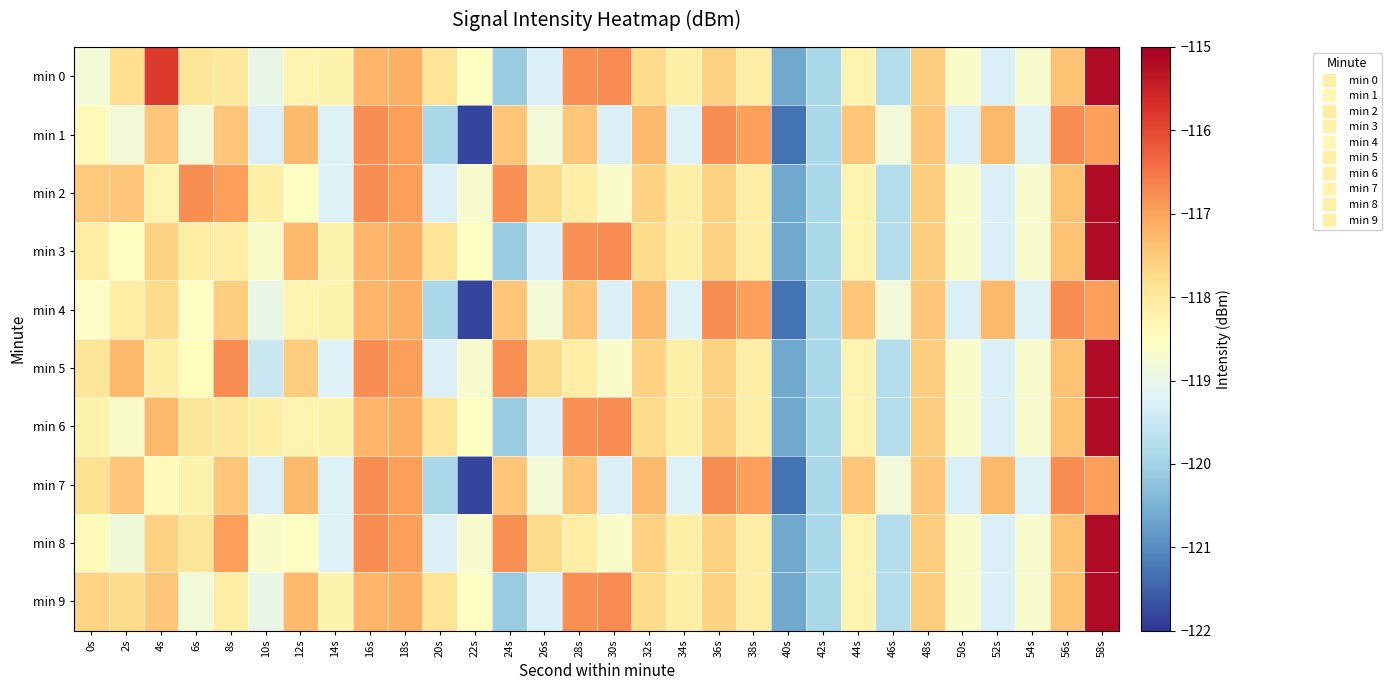

Between 10s and 24s, which is larger?

10s